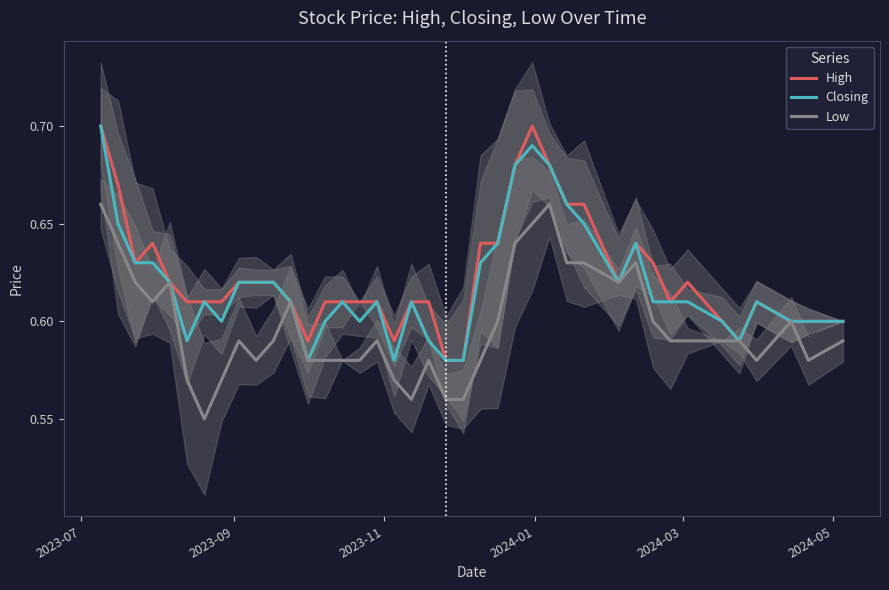

Which label corresponds to the largest value in the chart?

2023-07